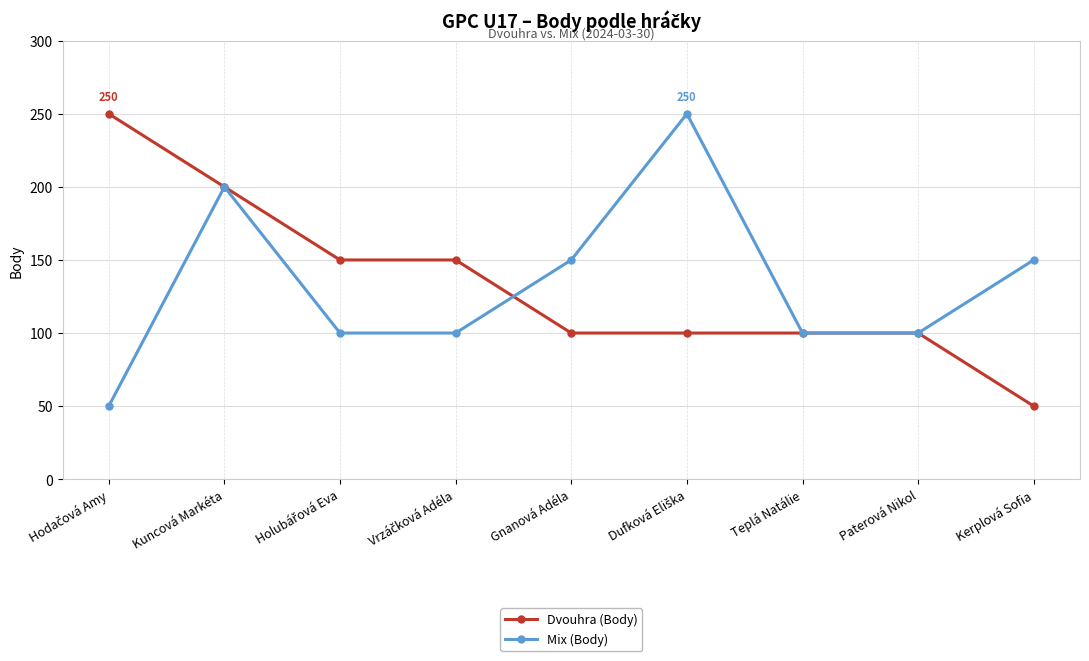

Which category has the lowest value in the Dvouhra (Body) series?

Kerplová Sofia